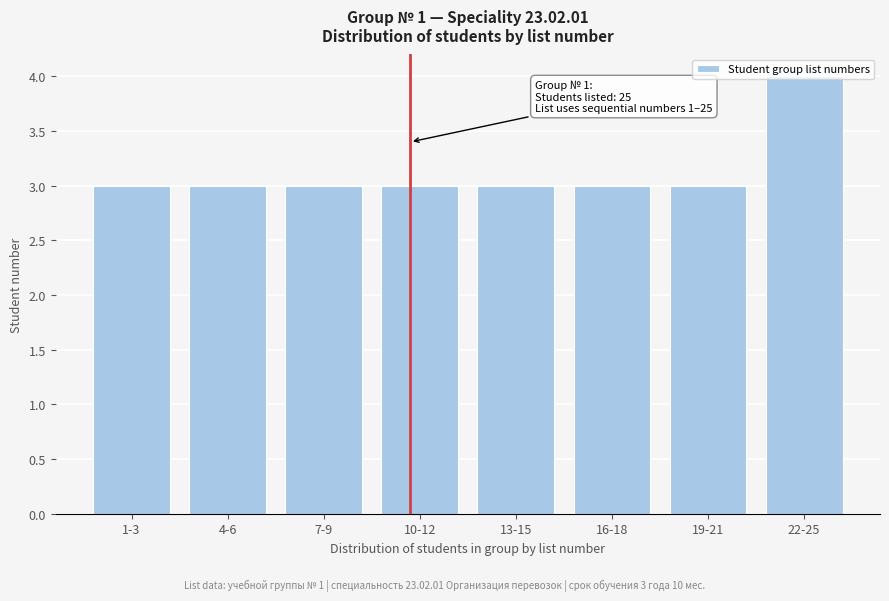

What is the minimum value shown in the chart?

3